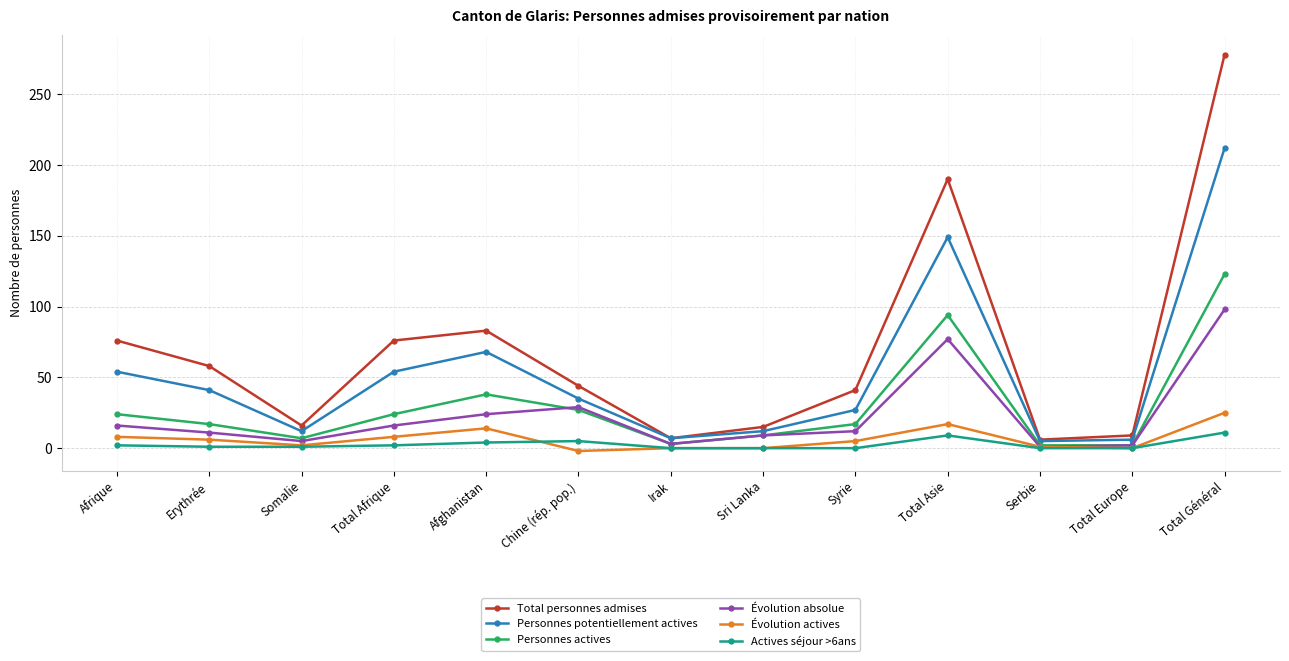

True or false: Actives séjour >6ans has more than 0 points higher than both neighbors.

True